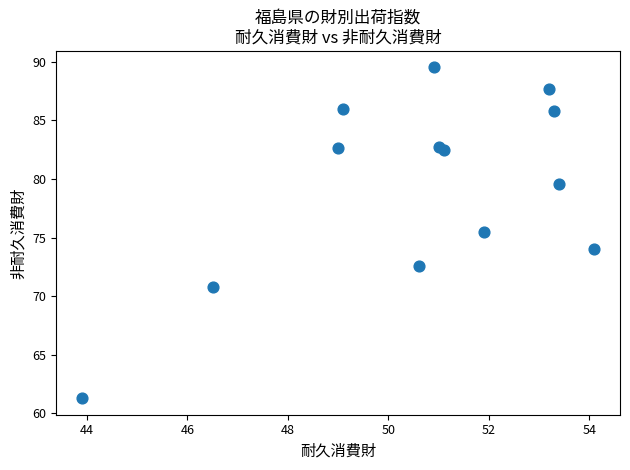

What Y value in the scatter plot is closest to 75?

75.5